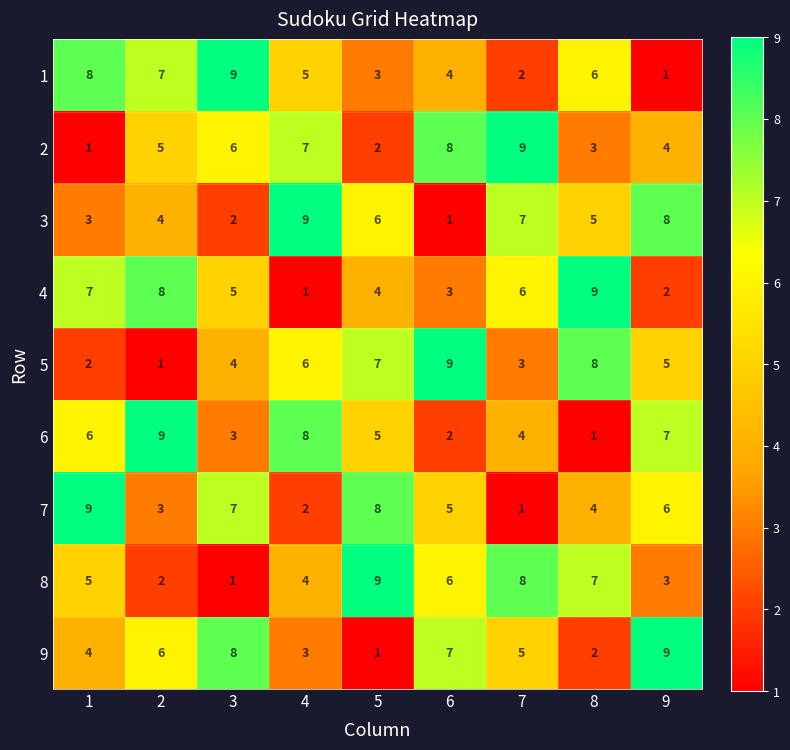

At which label does 1 reach its minimum?

9